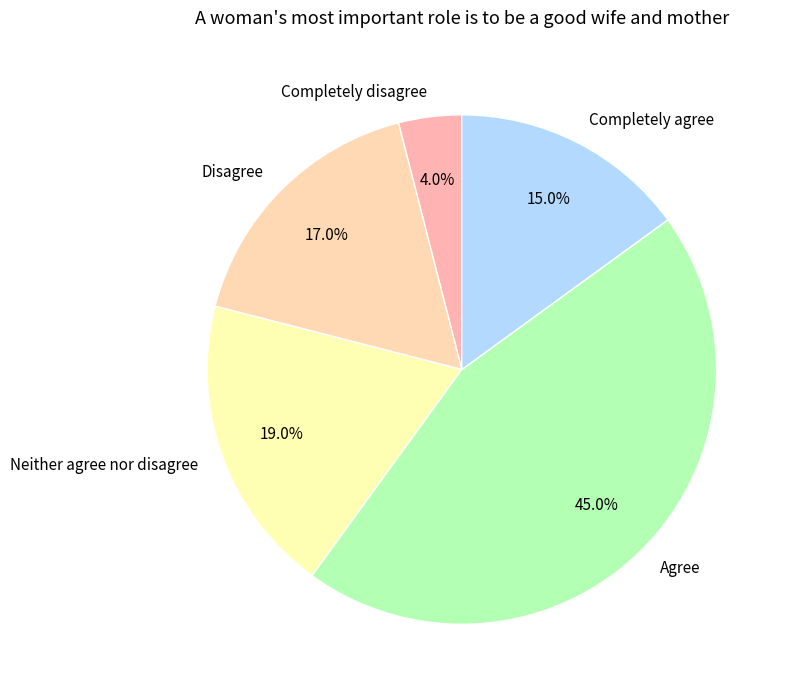

Rank the categories by value from highest to lowest.

Agree, Neither agree nor disagree, Disagree, Completely agree, Completely disagree